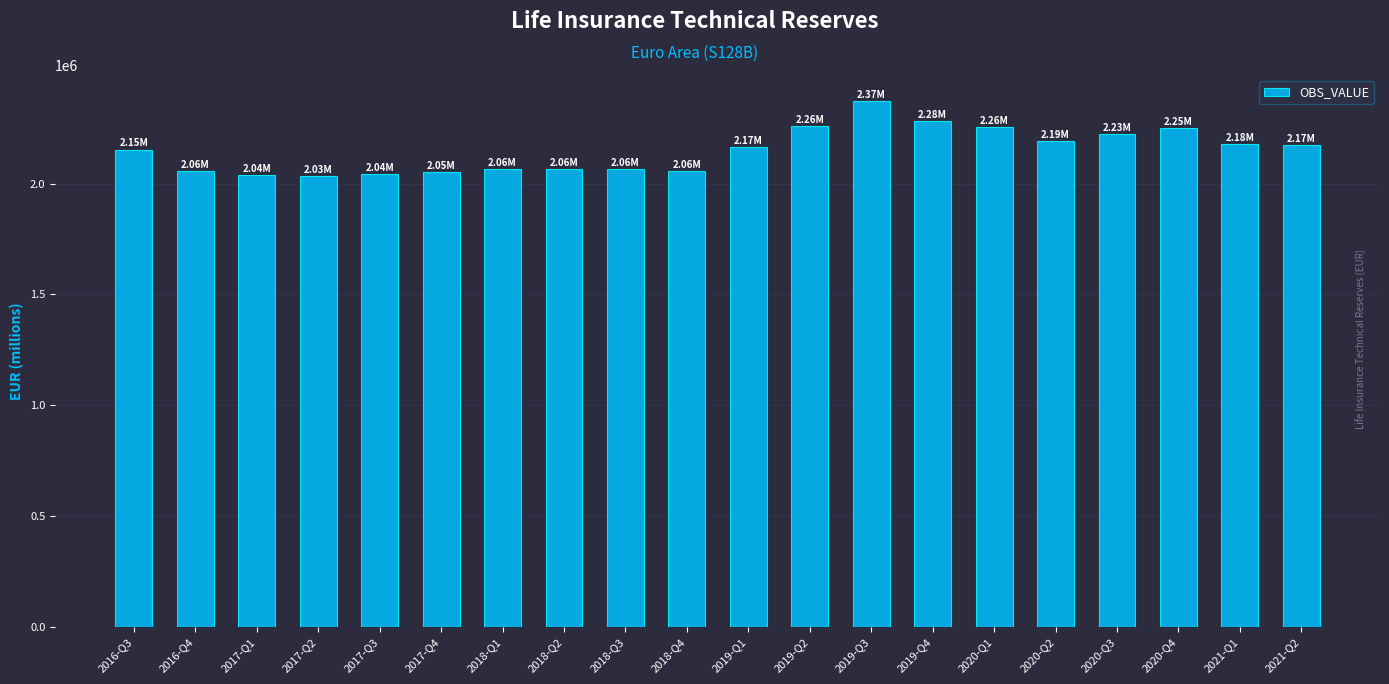

Is it true that the value at 2016-Q4 is 2055691.4?

True